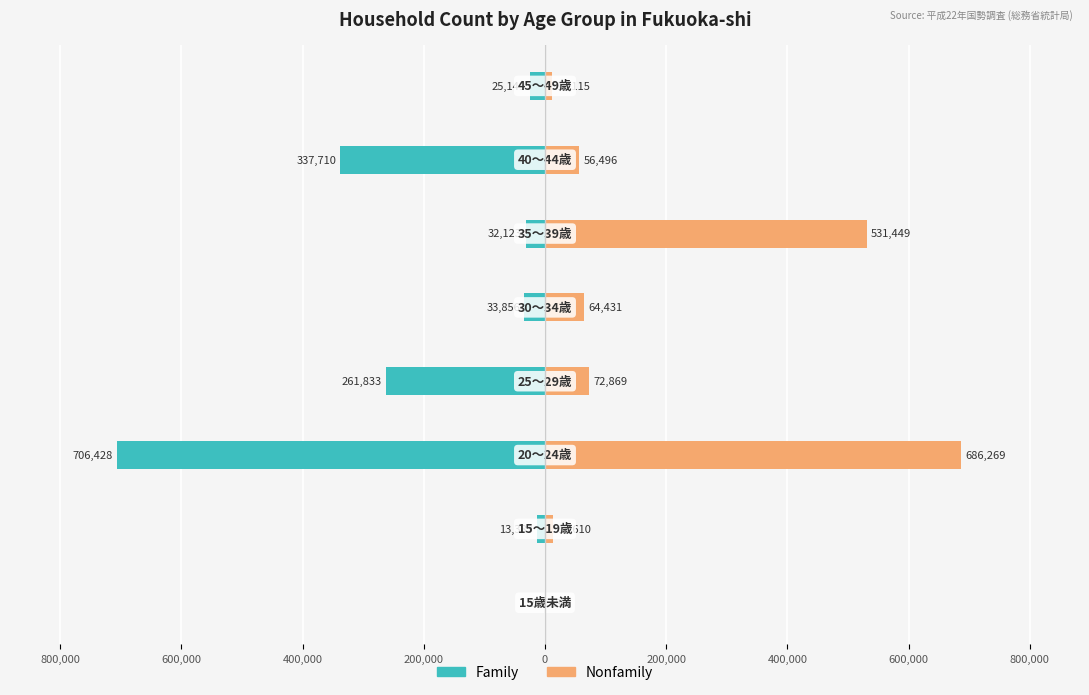

Does the chart contain stacked bars?

No